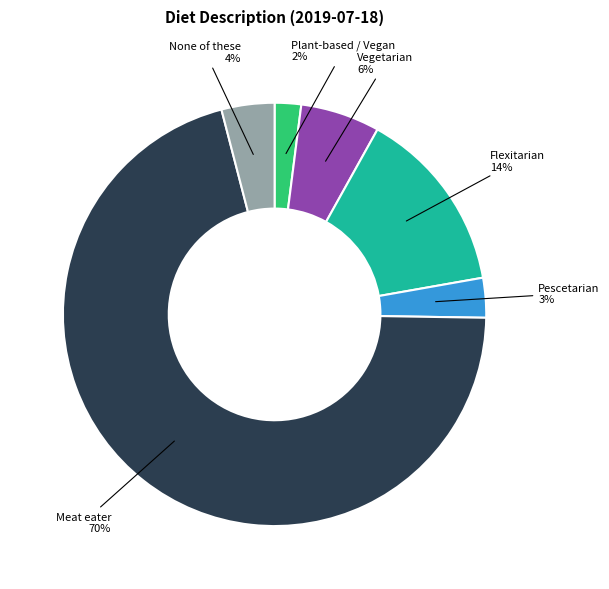

How many slices are in this pie chart?

6